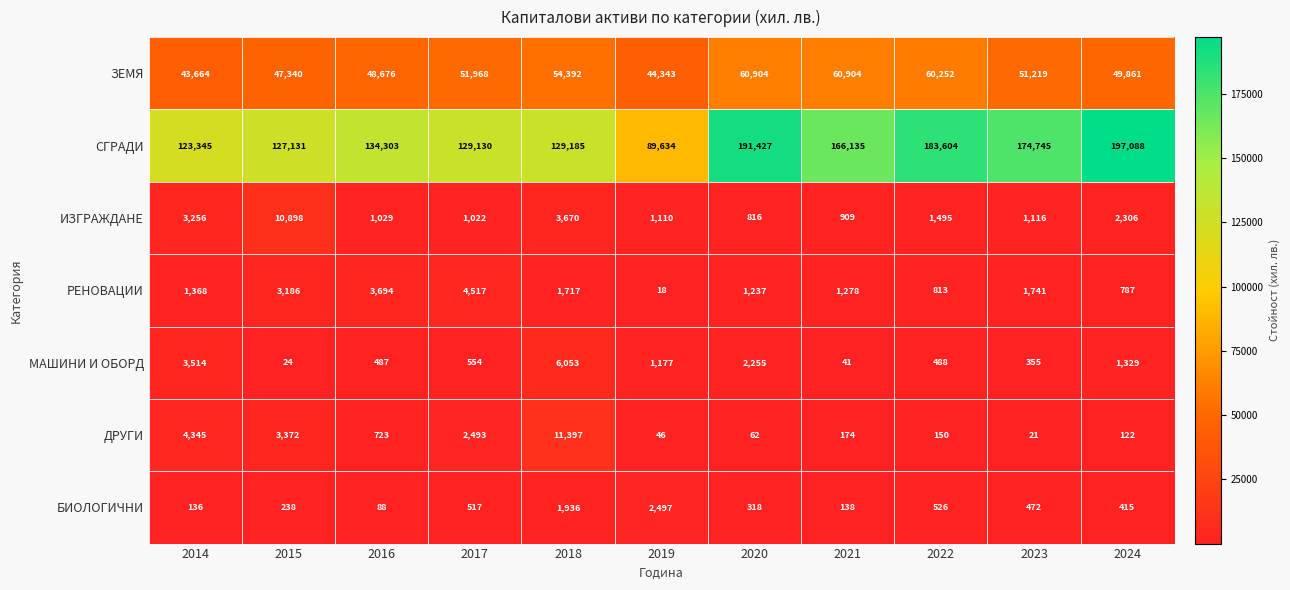

How many values in the ДРУГИ series are below 174?

5